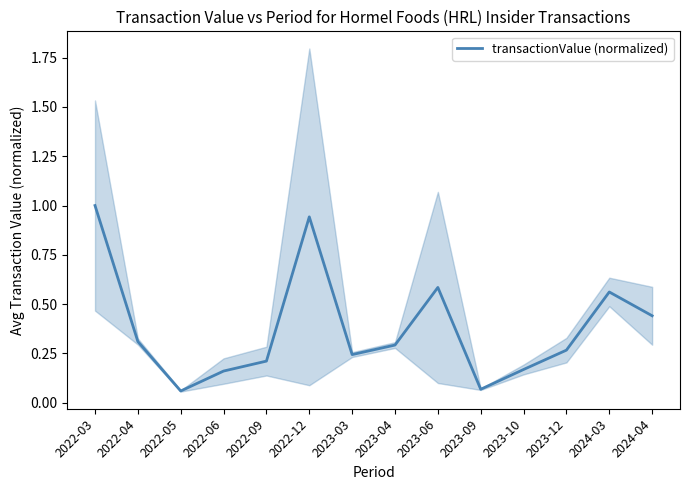

What is the maximum value shown in the chart?

1.0